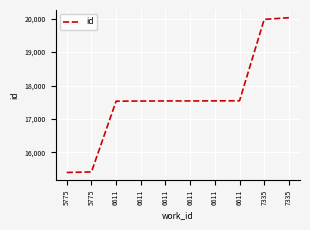

What is the difference between the second highest and minimum values?

4581